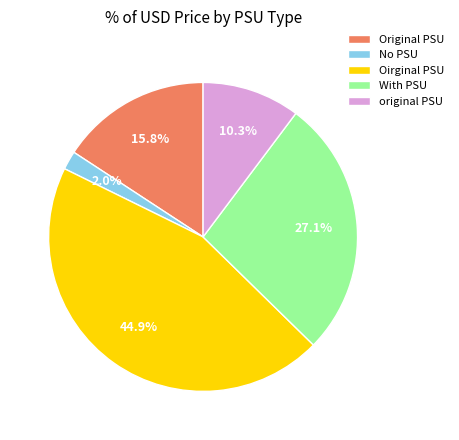

What is the largest slice in the pie chart?

Oirginal PSU